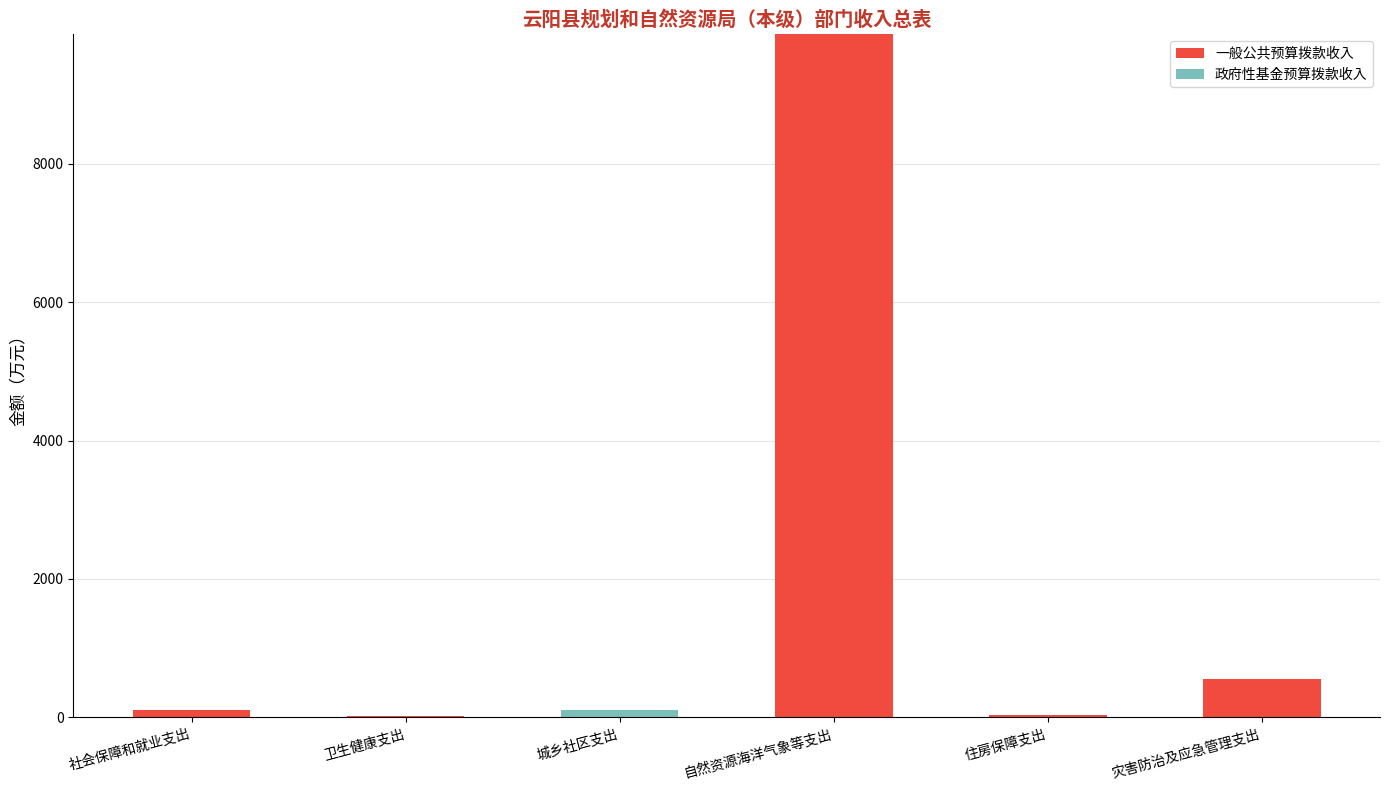

How many data points does each series have?

6